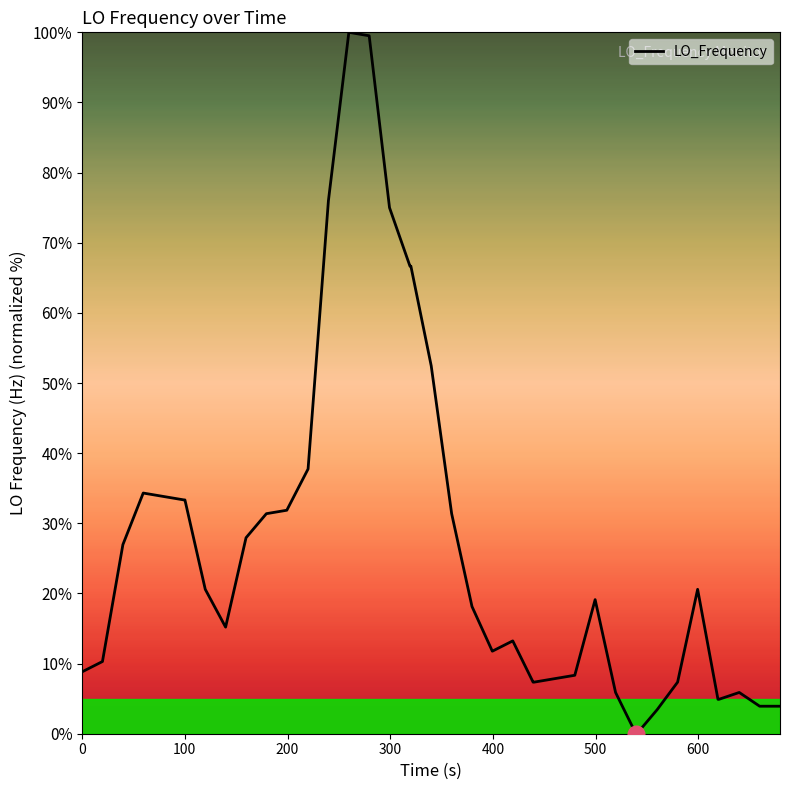

What is the maximum value shown in the chart?

100.0